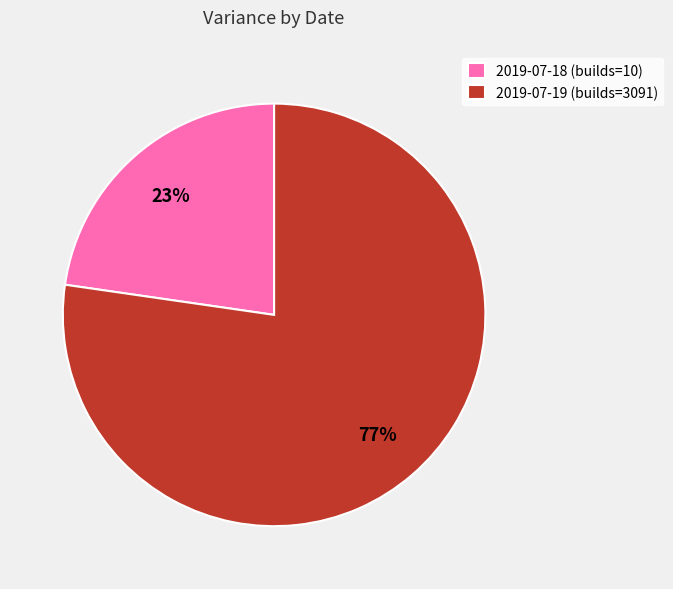

Rank the categories by value from lowest to highest.

2019-07-18 (builds=10), 2019-07-19 (builds=3091)